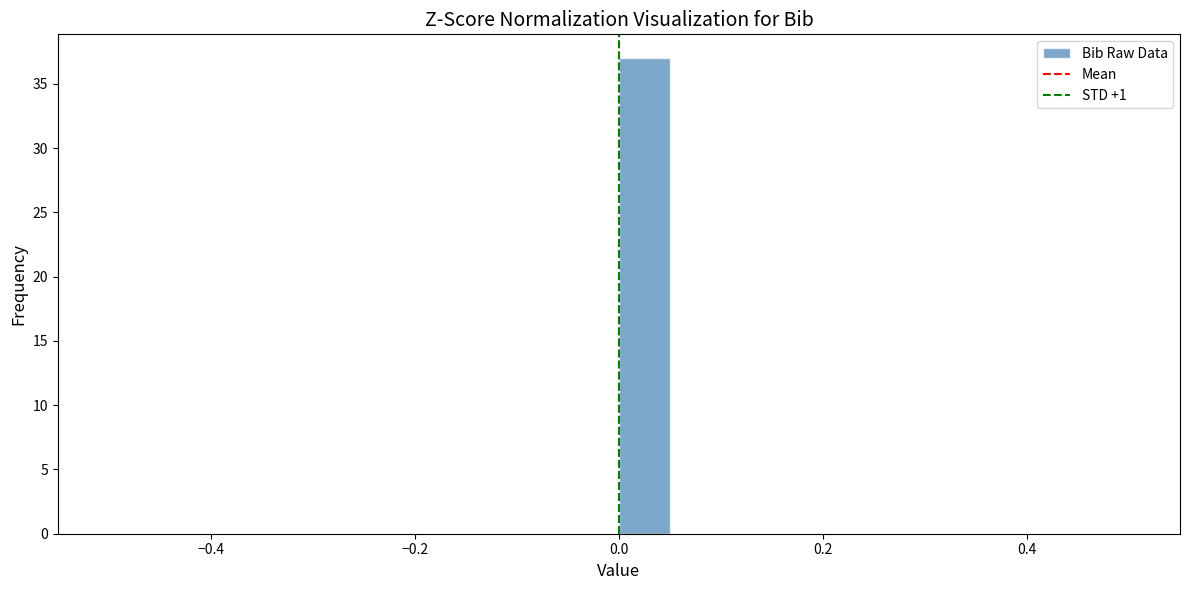

Read against the x-axis, roughly where is the centre of the tallest bar?

0.02